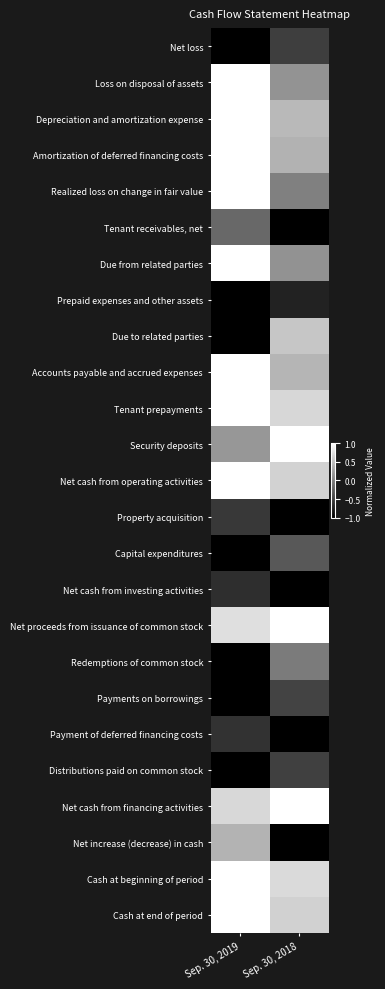

What is the total value across all series at Sep. 30, 2019?

3.1